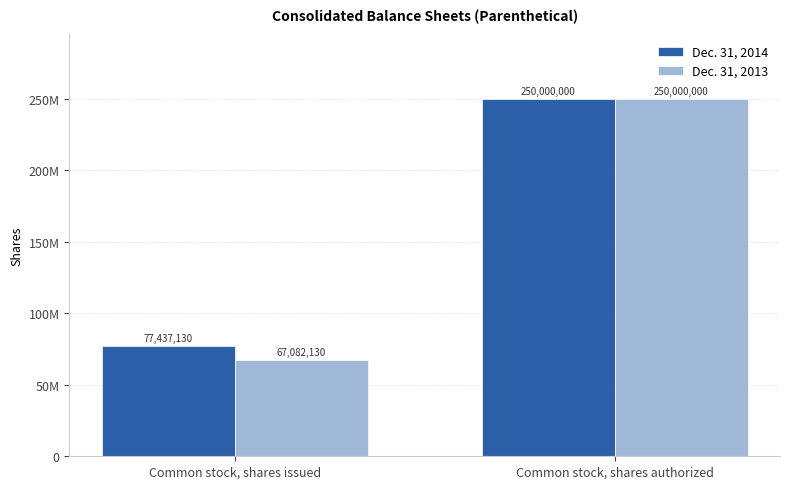

List the labels in order of Dec. 31, 2014 value, smallest first.

Common stock, shares issued, Common stock, shares authorized